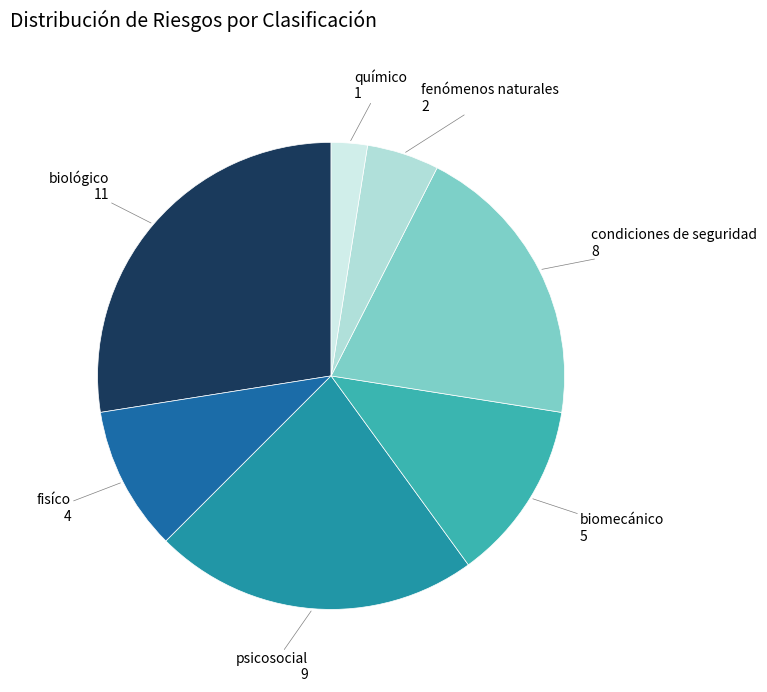

Does químico represent more than half of the total?

No